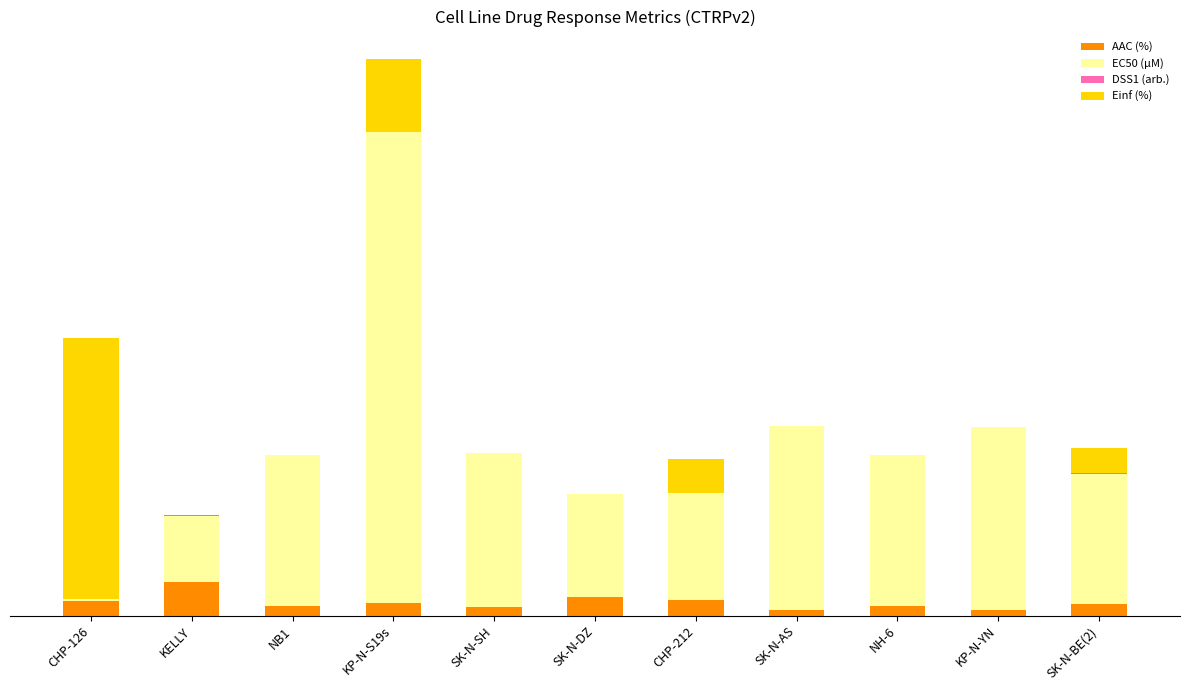

What is the label of the 11th bar from the right?

CHP-126